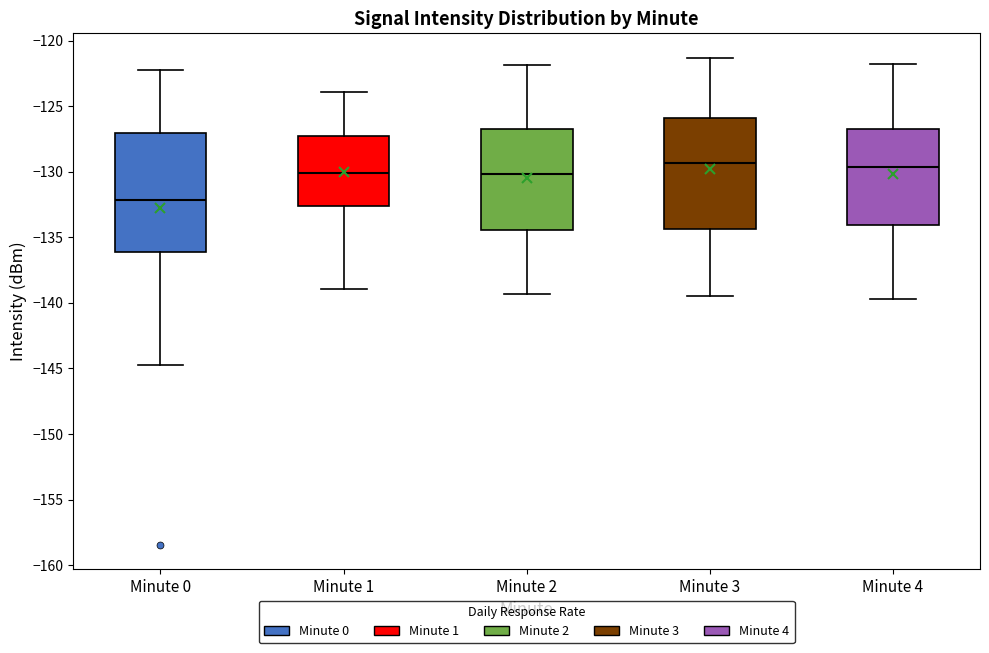

Which box has the lowest median line?

Minute 0